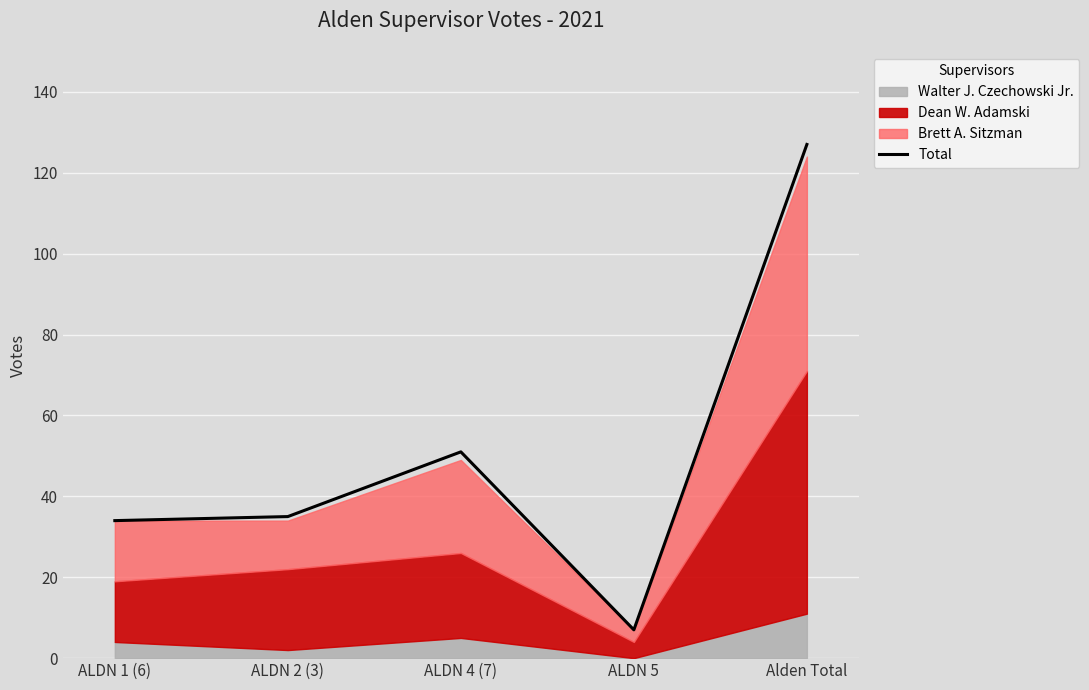

Reading left to right, what are all the values shown in this chart?

34	35	51	7	127